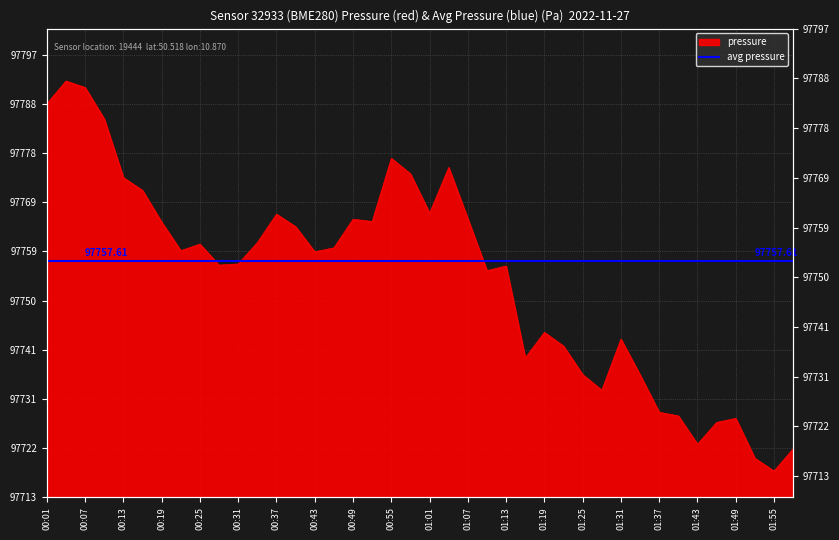

What is the difference between the maximum and minimum values?

74.4